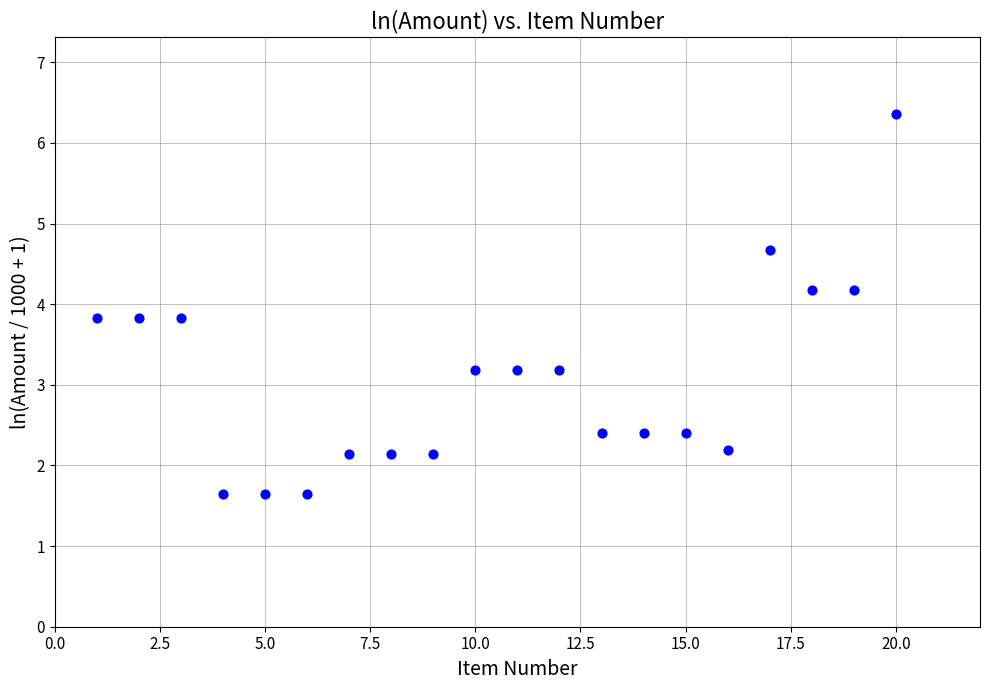

What is the range of X values (max minus min)?

19.0